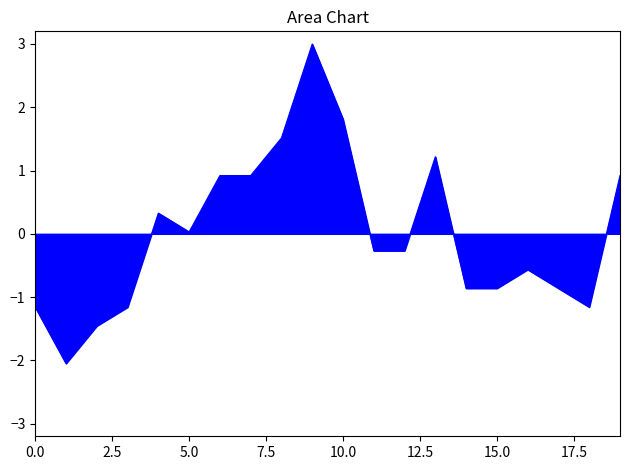

What is the difference between the maximum and minimum values?

5.0